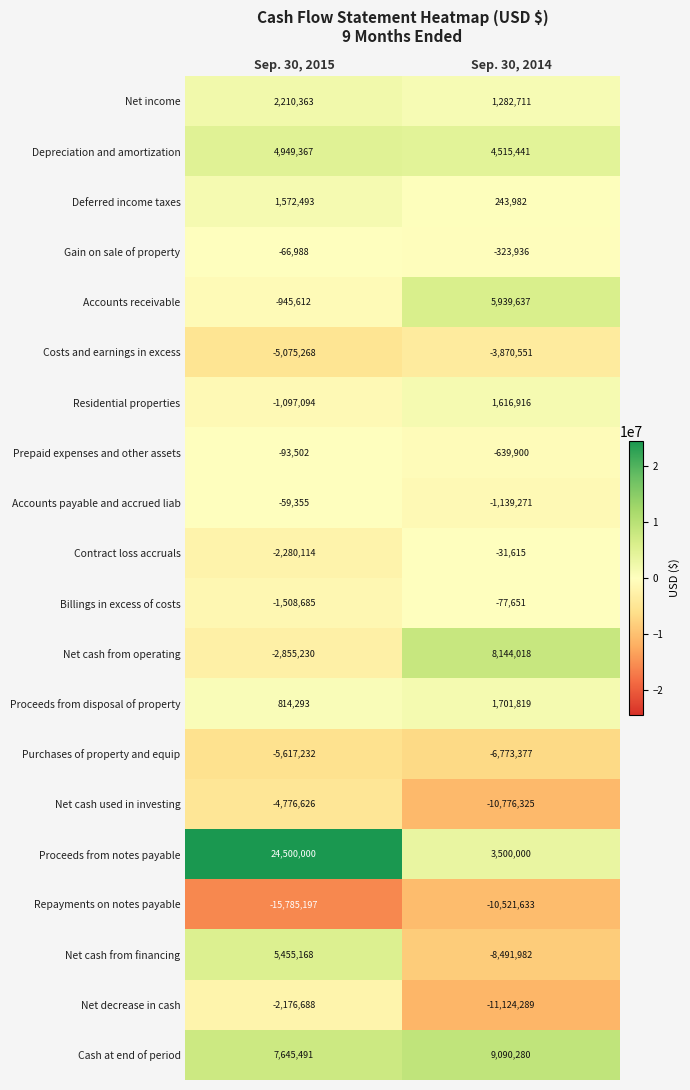

At which category does the chart reach its minimum across all series?

Sep. 30, 2015